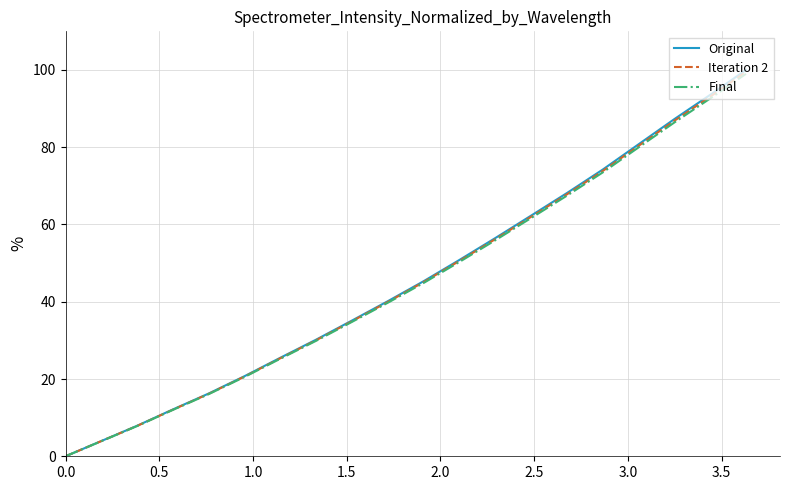

Which series has the largest range (max minus min)?

Original